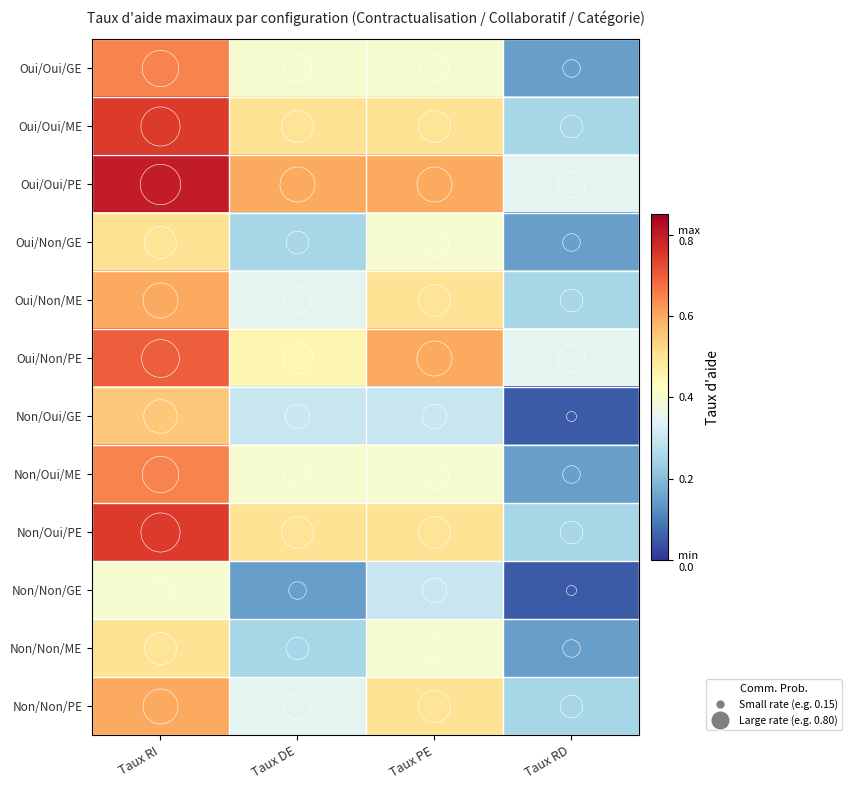

At which category is the sum across all series the highest?

Taux RI